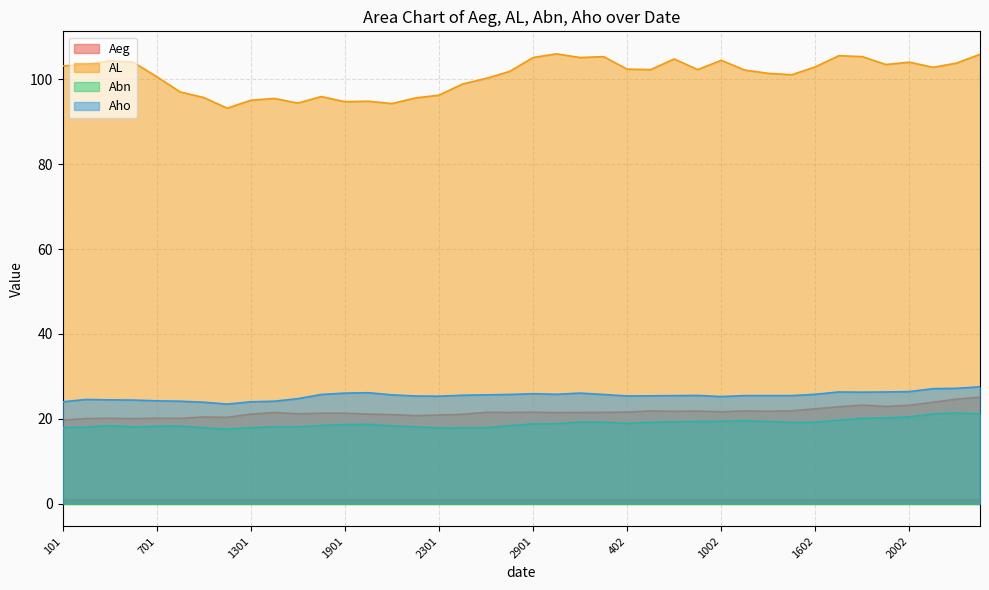

Where does the Aho series first go above 25?

1601